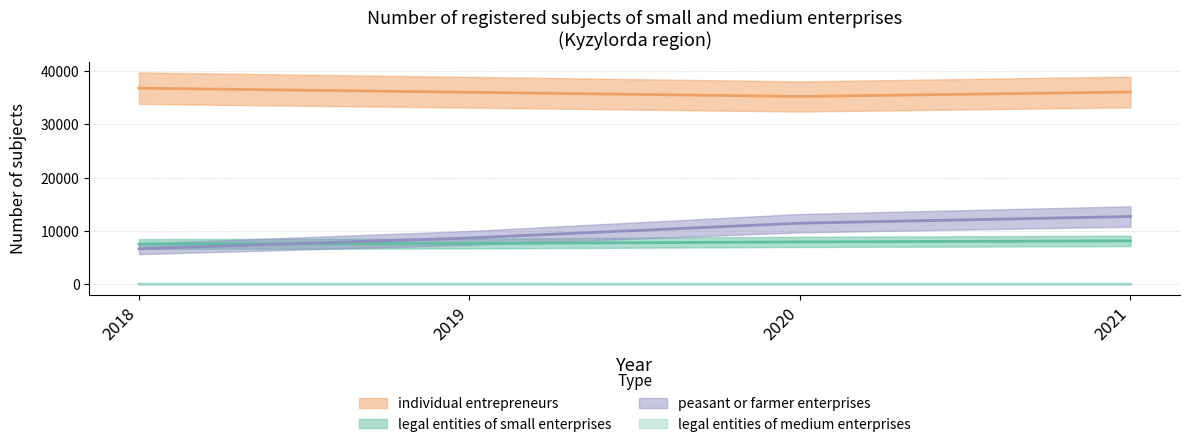

Between 2019 and 2018, which is larger?

2019